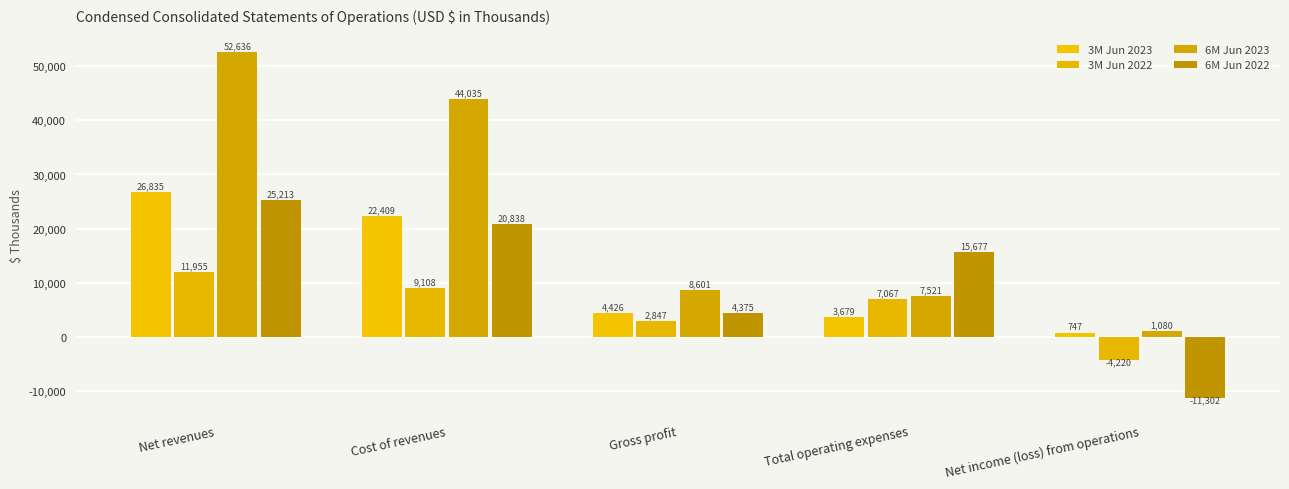

The value of 6M Jun 2022 at Net income (loss) from operations is -3395. True or false?

False